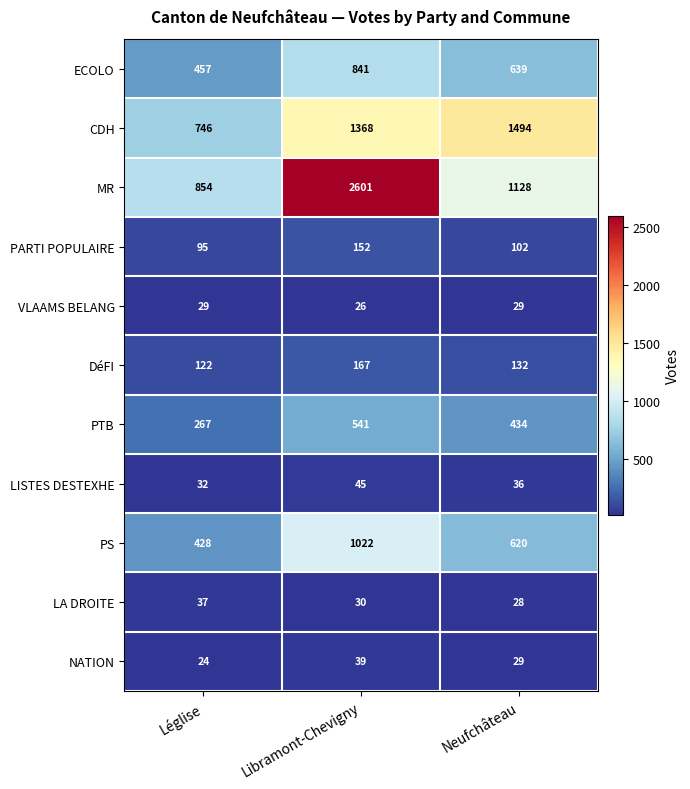

True or false: VLAAMS BELANG has a value of 11 at Neufchâteau.

False